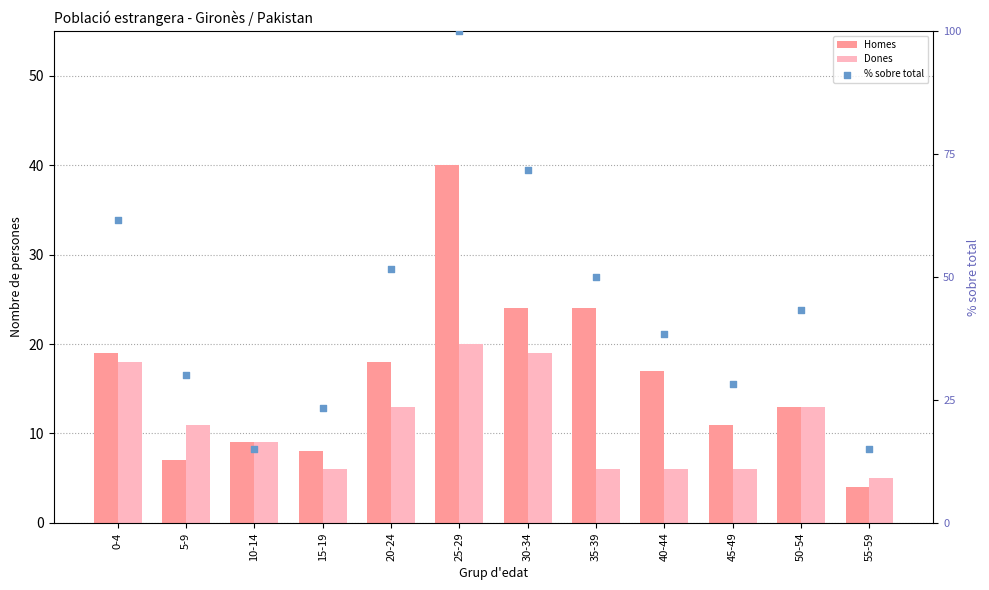

Which series has the largest total across all categories?

% sobre total